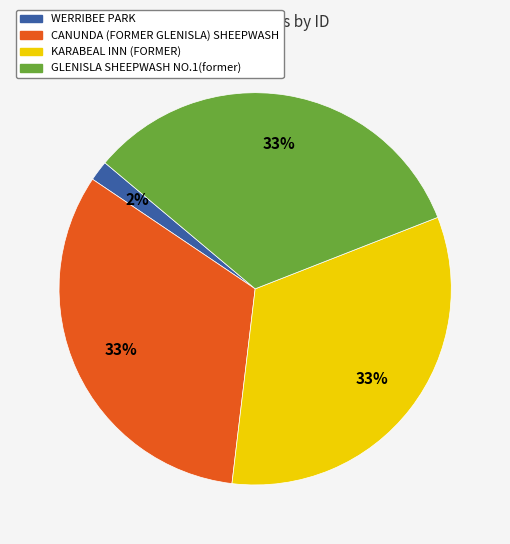

Between GLENISLA SHEEPWASH NO.1(former) and WERRIBEE PARK, which is larger?

GLENISLA SHEEPWASH NO.1(former)